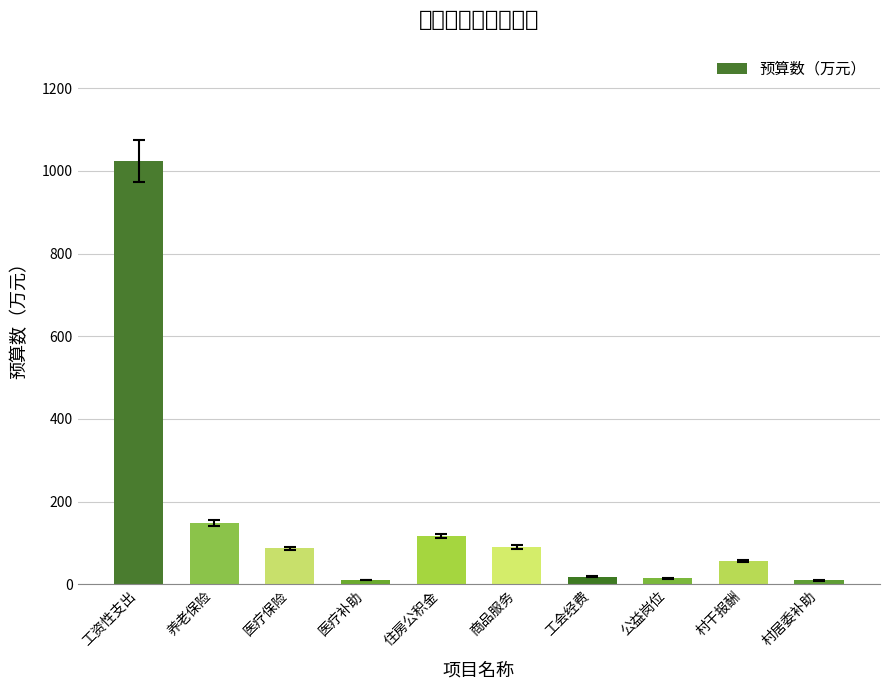

True or false: the data shows 29.0 at 工会经费.

False